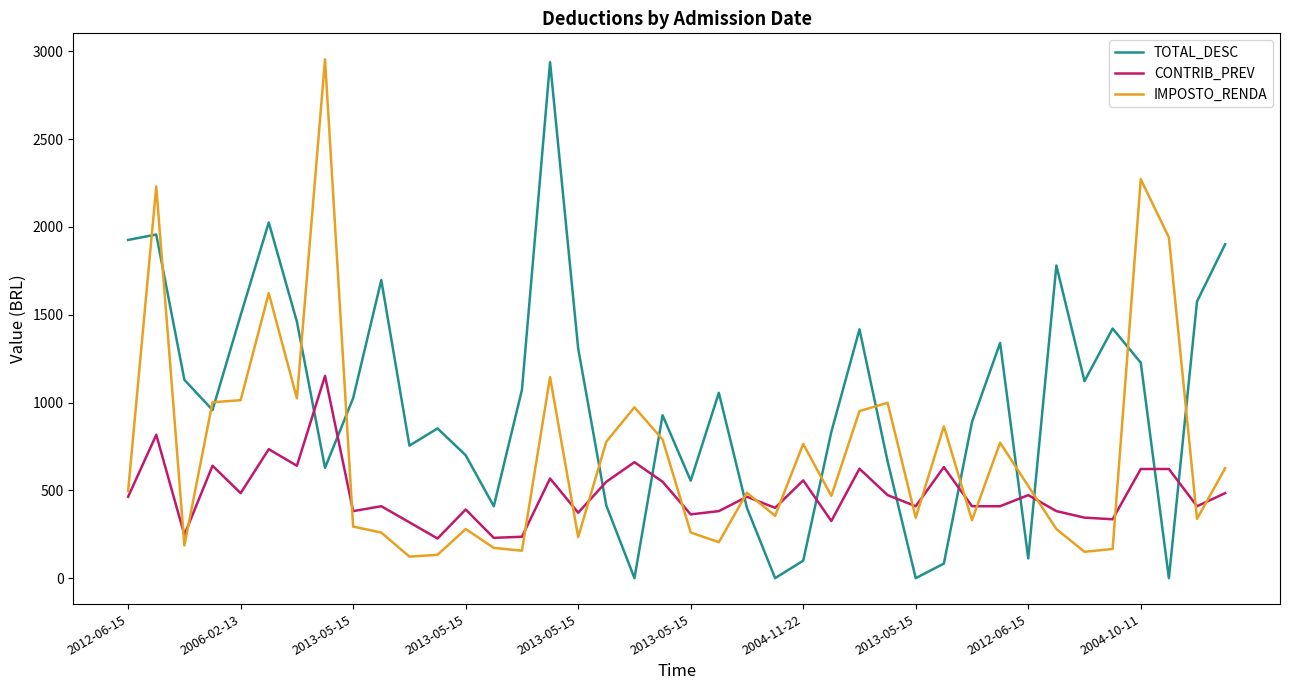

What is the minimum value for IMPOSTO_RENDA?

122.6